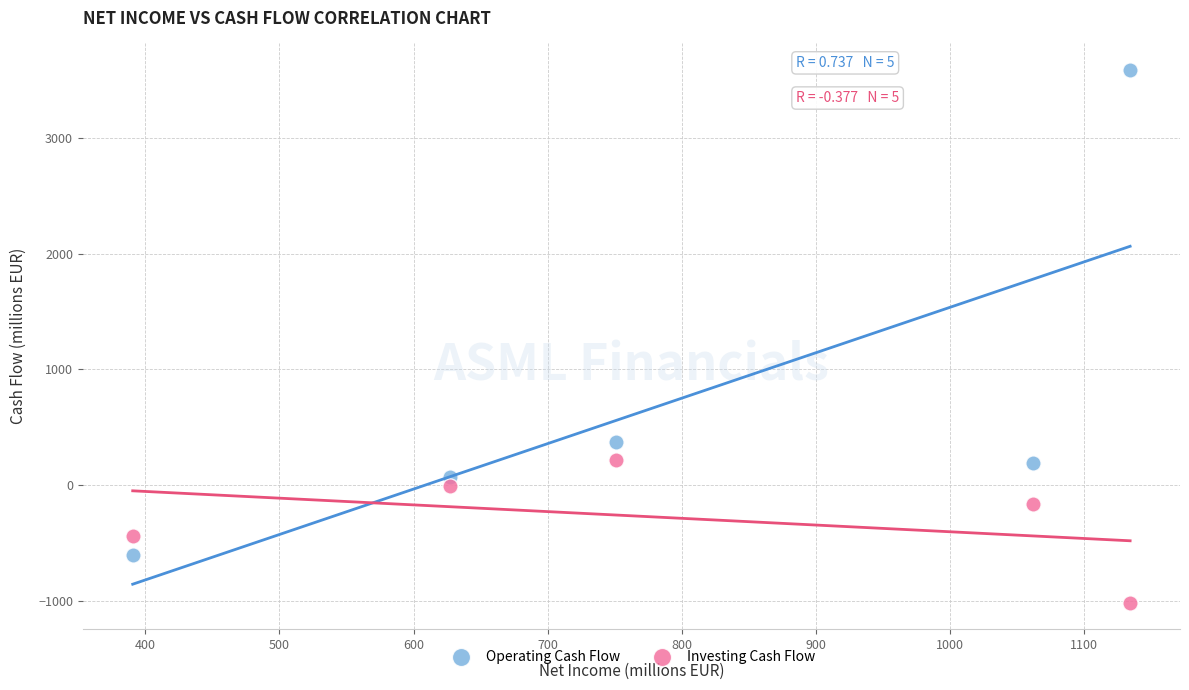

In the Operating Cash Flow series, what Y value is closest to 1491?

371.9